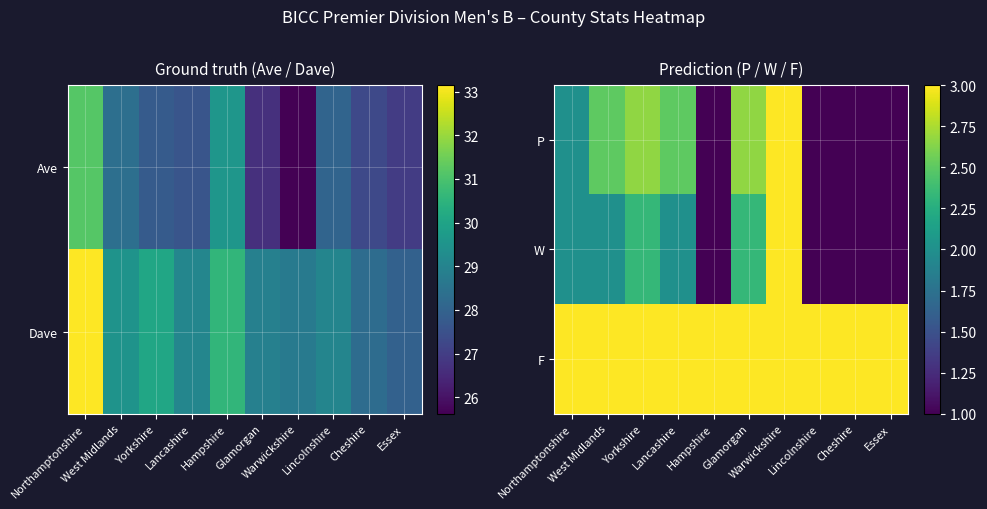

Read the P value at Glamorgan.

2.7